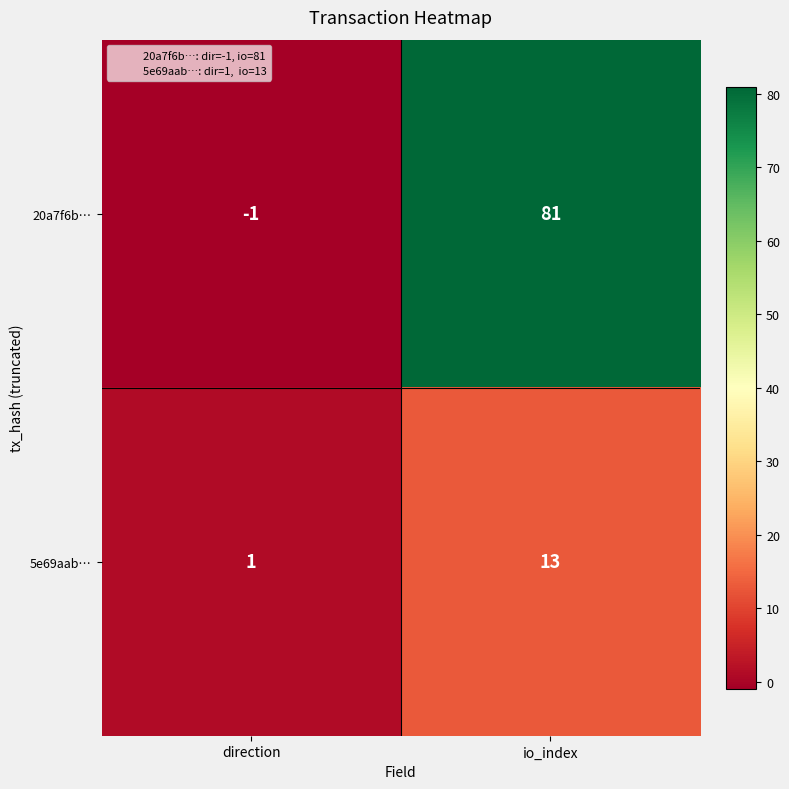

Rank the series by their maximum value, from highest to lowest.

20a7f6b…, 5e69aab…